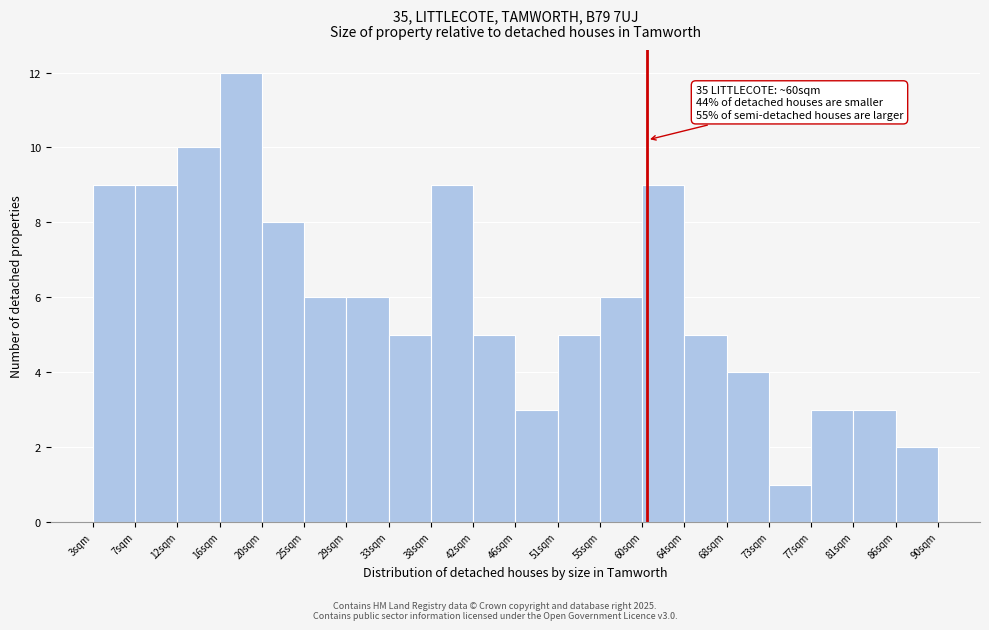

Over which range of the x-axis is the bar tallest?

16.0 to 20.5